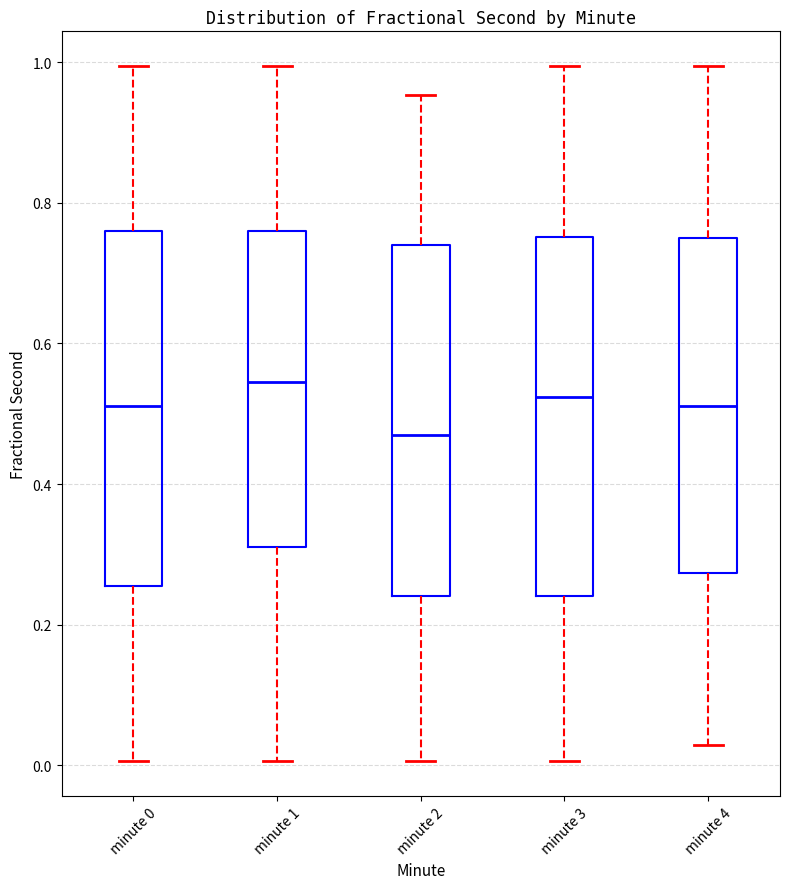

Reading left to right, read every box against the y-axis: the position of its median line, the range the box covers, and the ends of its whiskers. The values are not printed on the chart, so give them approximately, as read against the axis.

minute 0: median 0.52, box 0.26 to 0.76, whiskers 0.00 to 1.00
minute 1: median 0.54, box 0.32 to 0.76, whiskers 0.00 to 1.00
minute 2: median 0.46, box 0.24 to 0.74, whiskers 0.00 to 0.96
minute 3: median 0.52, box 0.24 to 0.76, whiskers 0.00 to 1.00
minute 4: median 0.52, box 0.28 to 0.76, whiskers 0.02 to 1.00